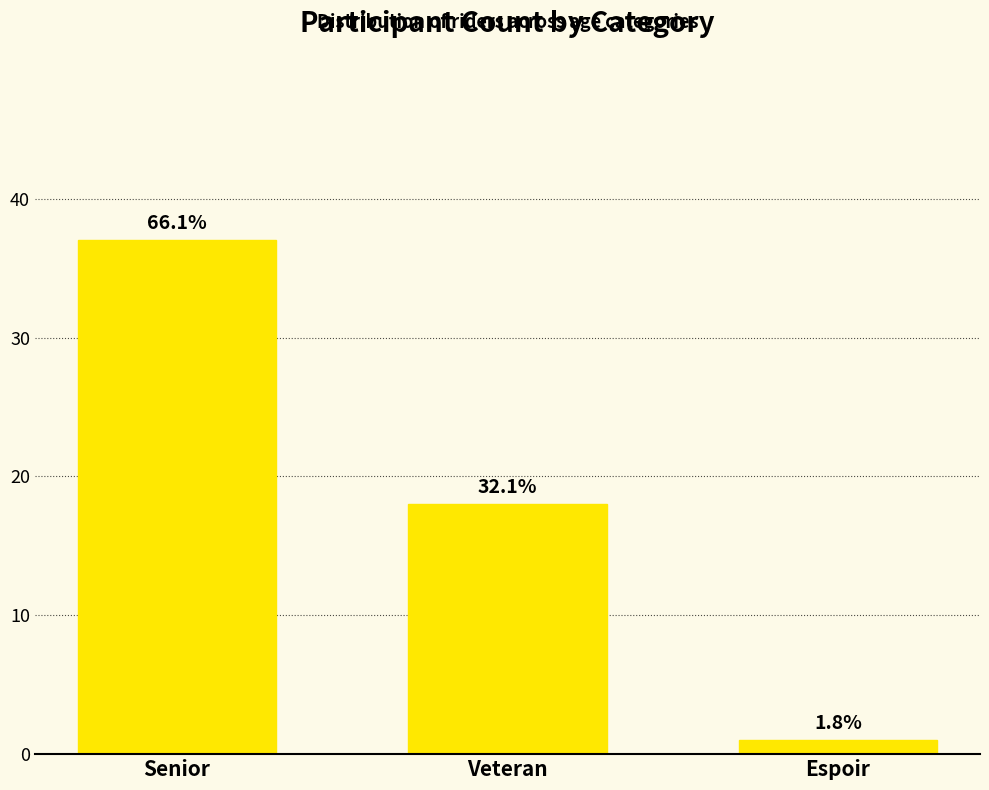

Are the bars horizontal?

No